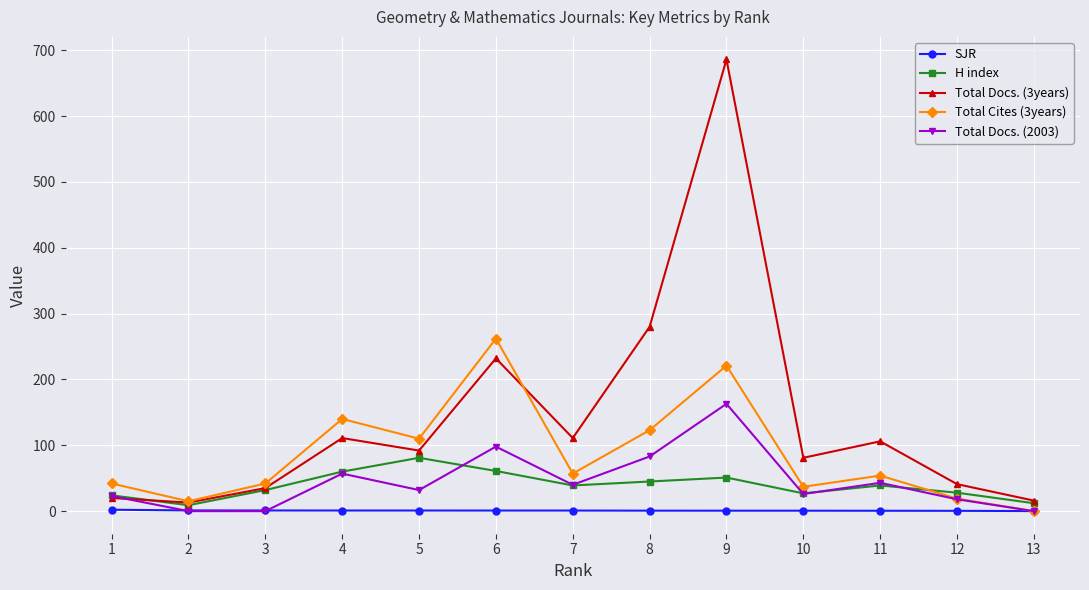

What is the value of the SJR point at the 8th from the left?

0.7